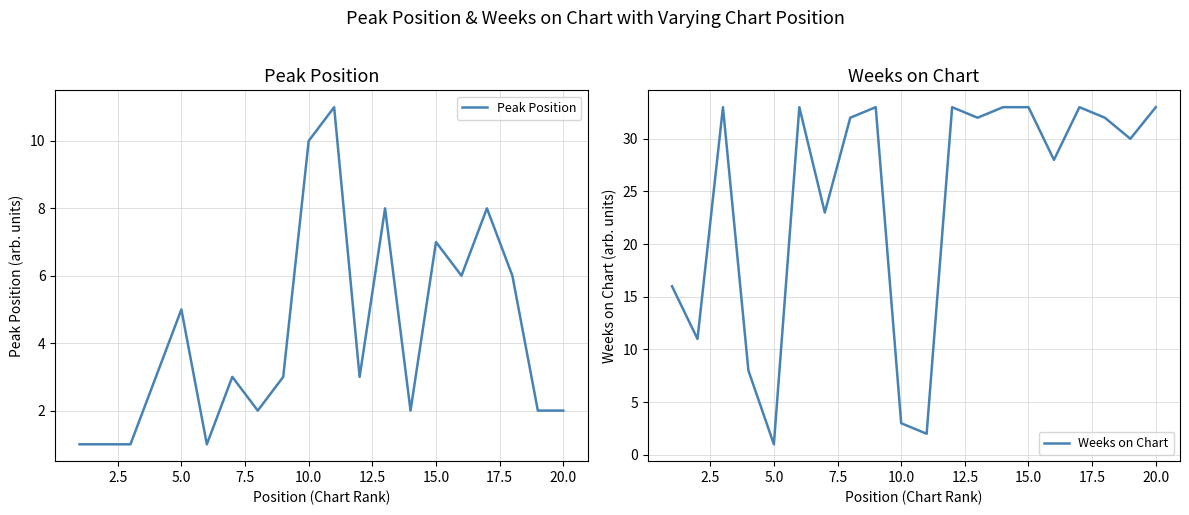

What is the average value of the Peak Position series?

4